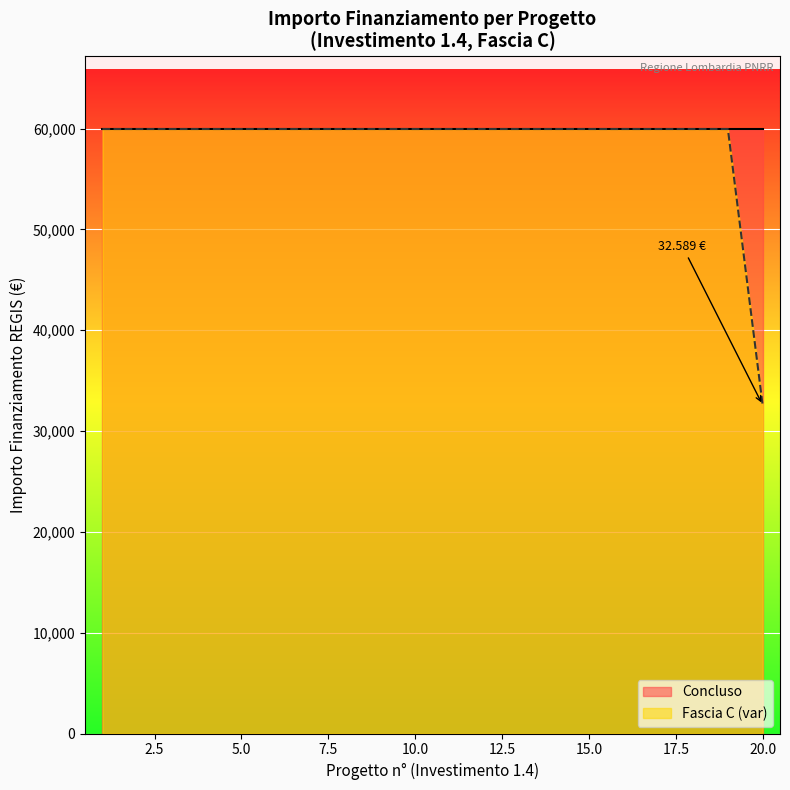

The Concluso series shows 59966 at 1.4. True or false?

True